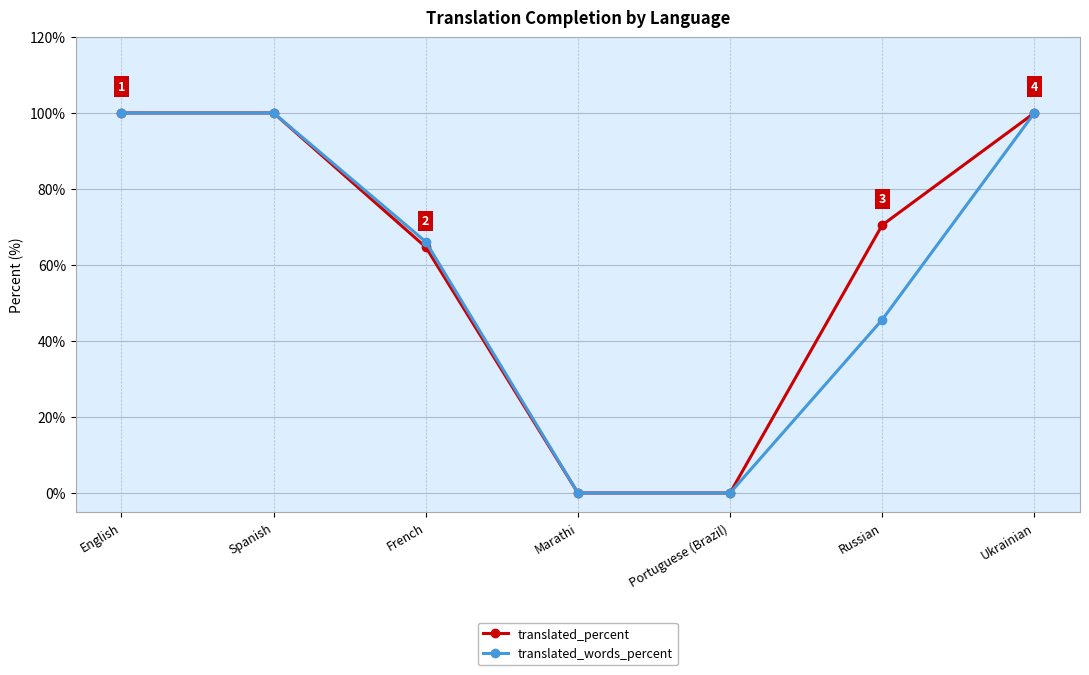

What is the sum of the translated_words_percent values at English and Ukrainian?

200.0